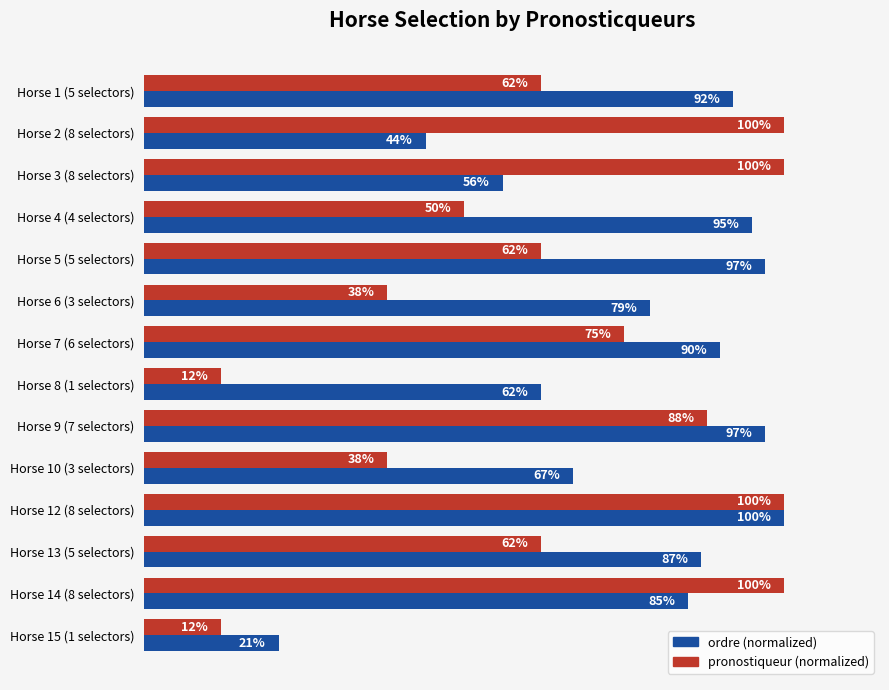

At which category is the sum across all series the highest?

Horse 12 (8 selectors)